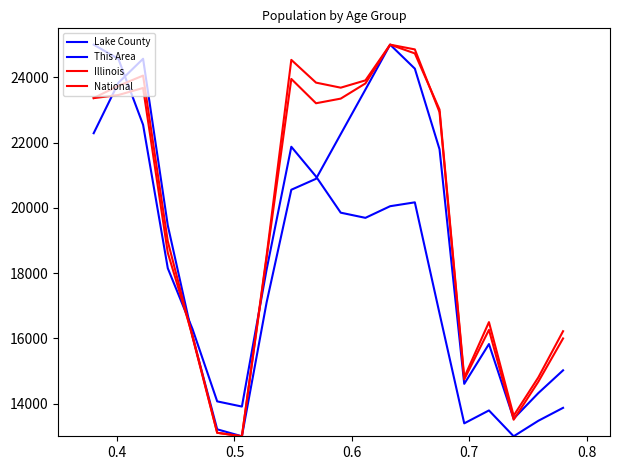

Where do This Area and Illinois first cross each other?

0.4 and 0.5